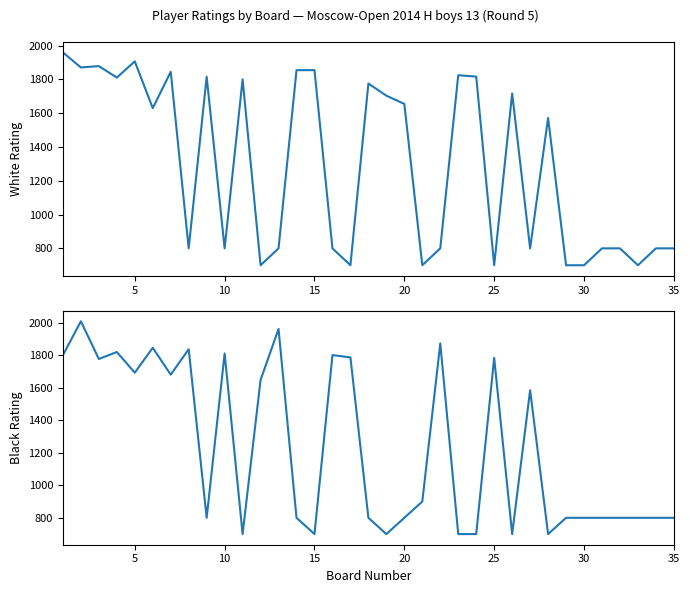

How many distinct data groups are displayed?

2